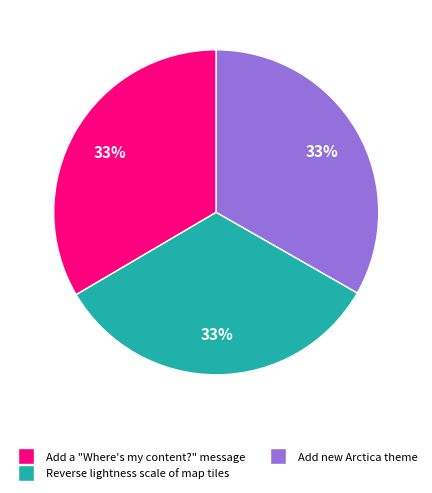

True or false: Reverse lightness scale of map tiles accounts for 45% of the total.

False